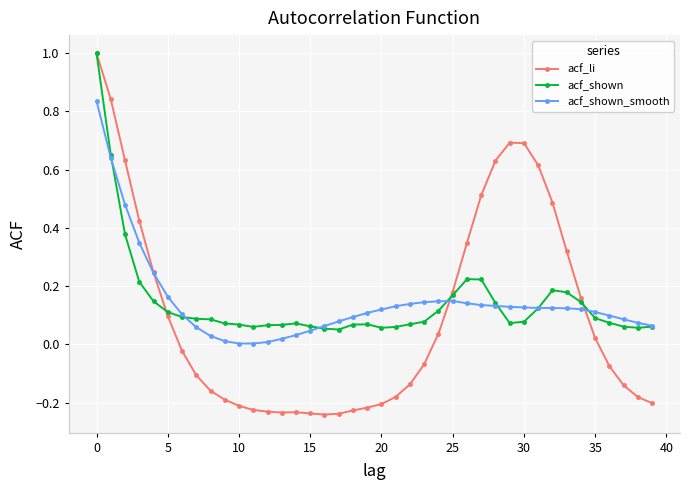

How many categories are shown in the chart?

40